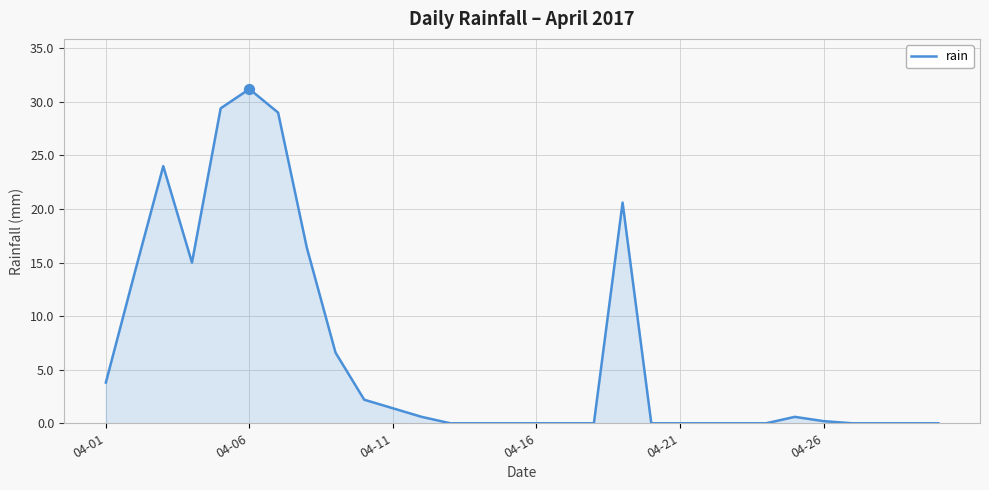

What is the difference between the maximum and minimum values?

31.2